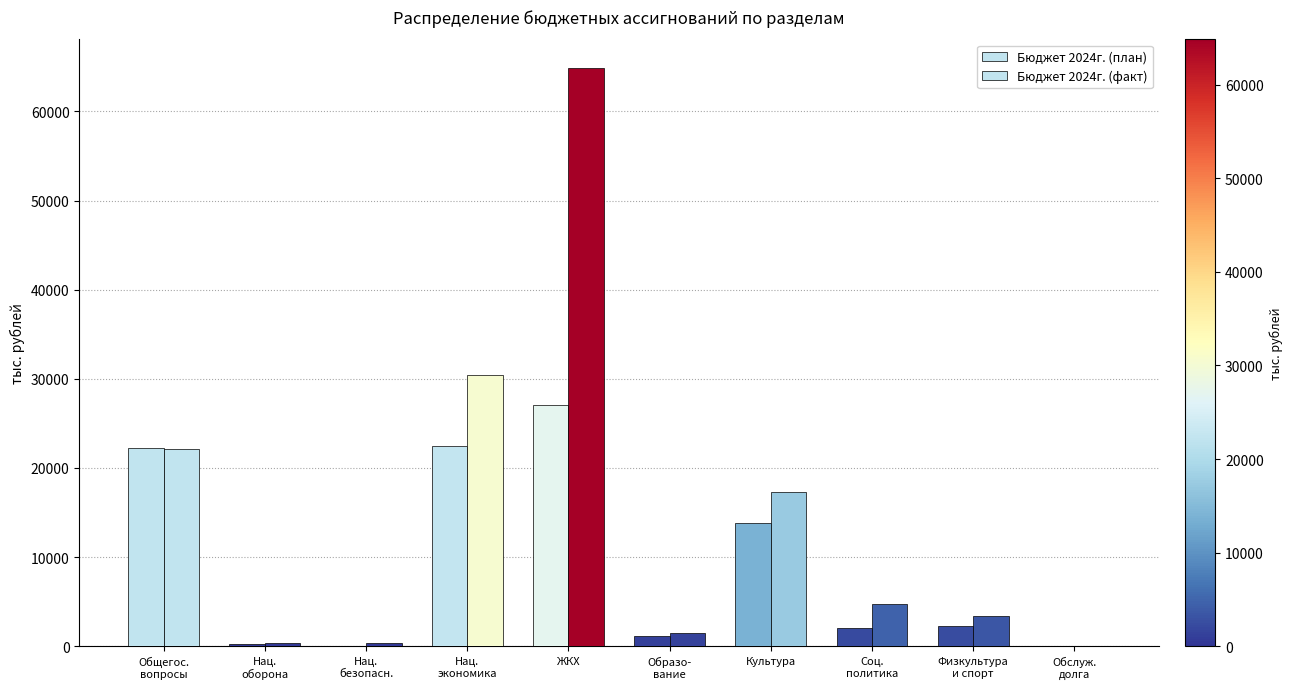

How many distinct data groups are displayed?

2